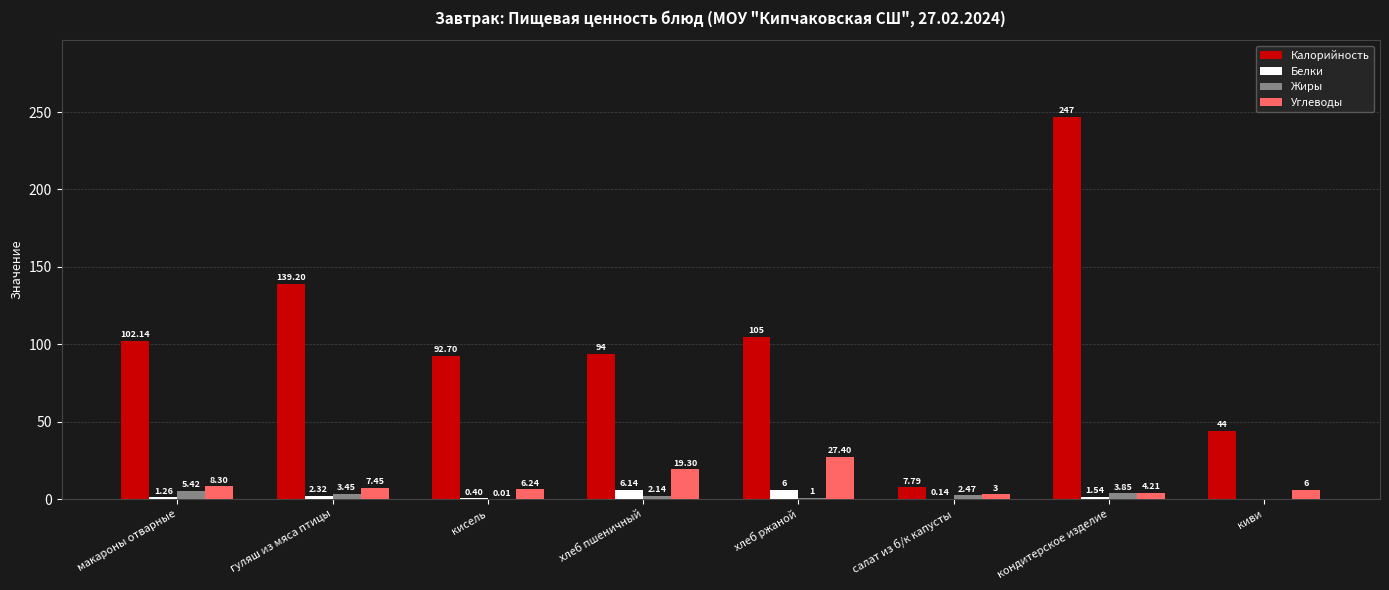

Between хлеб ржаной and киви, which series saw the biggest shift?

Калорийность